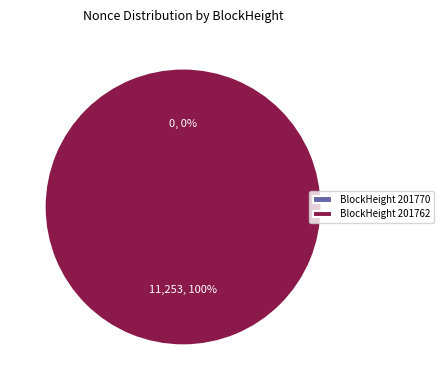

Count the number of slices in the pie.

2